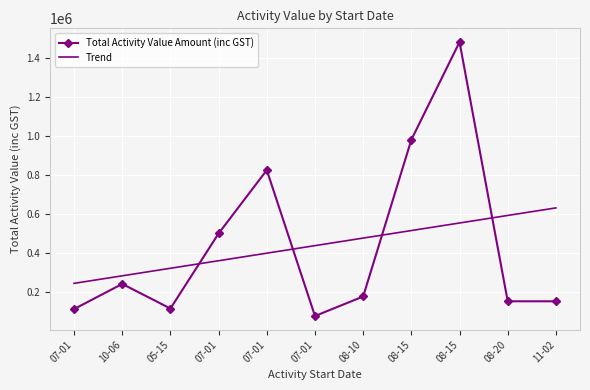

Rank the series at 07-01 from highest to lowest value.

Trend, Total Activity Value Amount (inc GST)